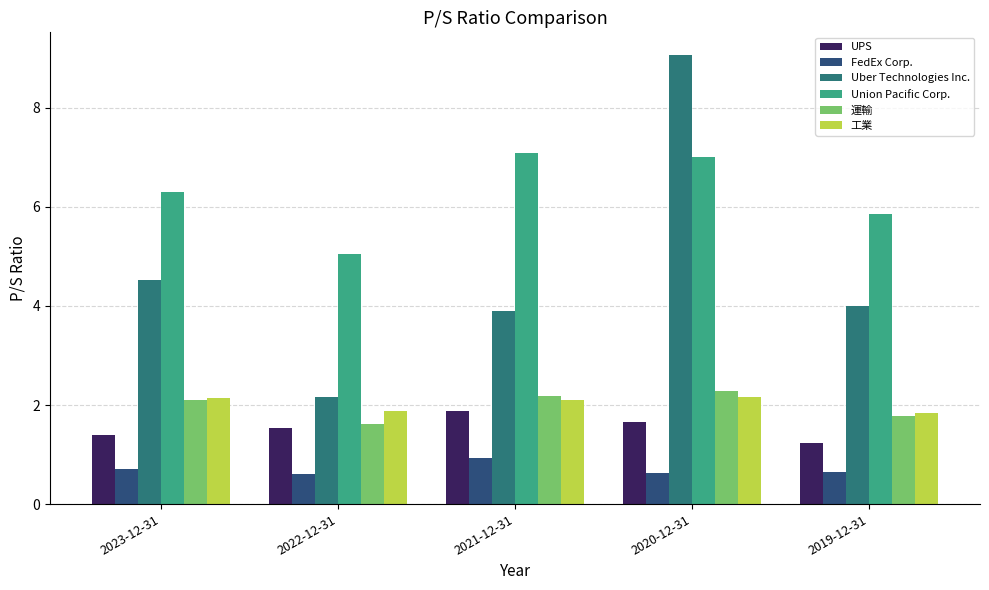

Which label corresponds to the largest value in the chart?

2020-12-31